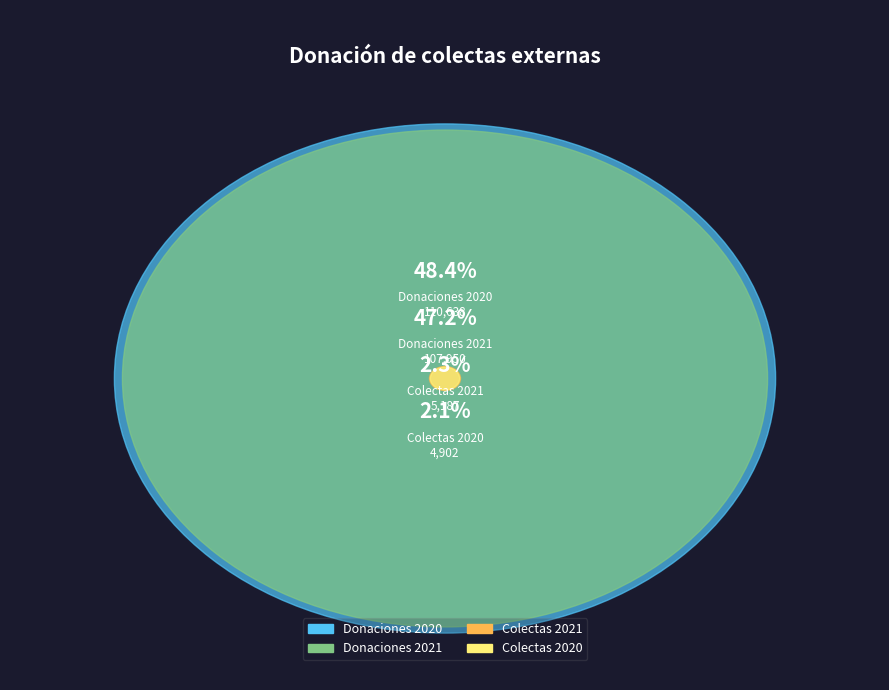

To the nearest percent, what is the average slice percentage?

25%